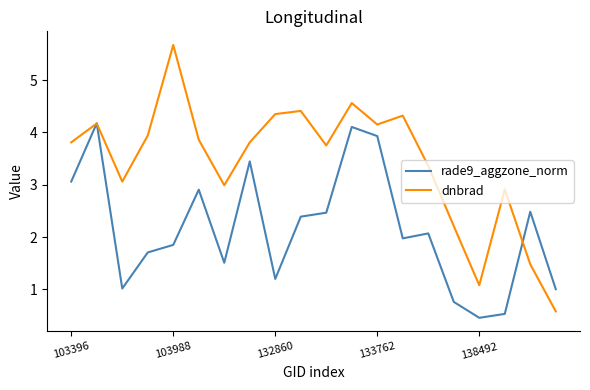

What is the lowest value of the dnbrad series?

0.6